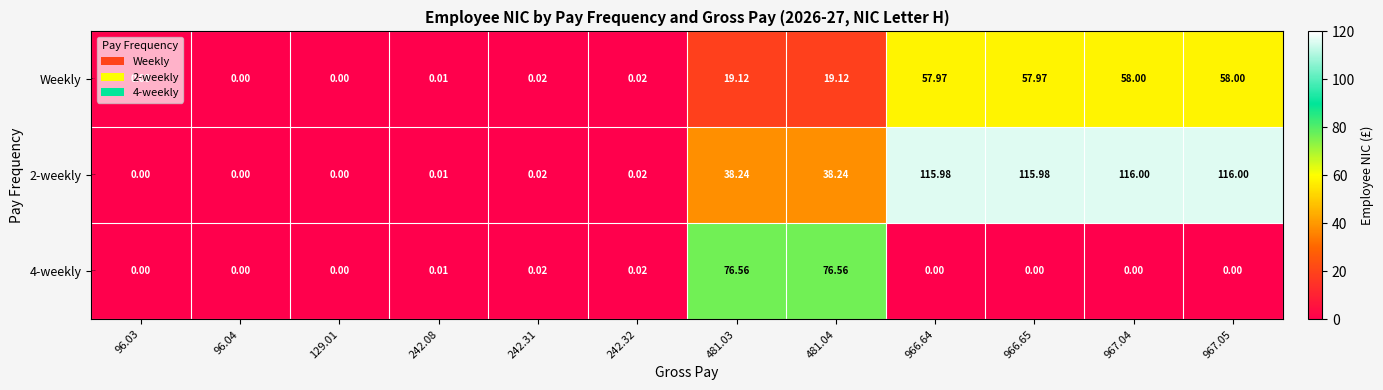

Is the value of 2-weekly at 242.32 greater than the value of Weekly at 242.08?

Yes